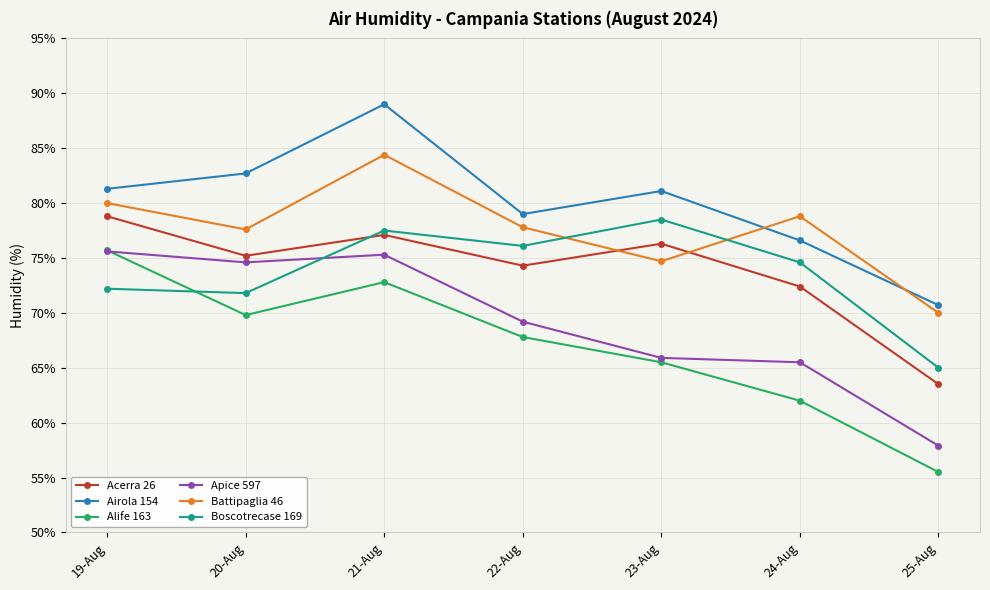

What is the sum of all Airola 154 values?

560.4